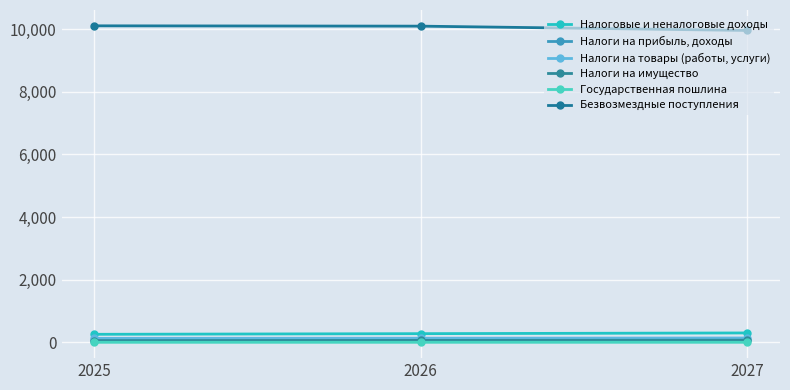

Rank the categories by Налоговые и неналоговые доходы value from highest to lowest.

2027, 2026, 2025